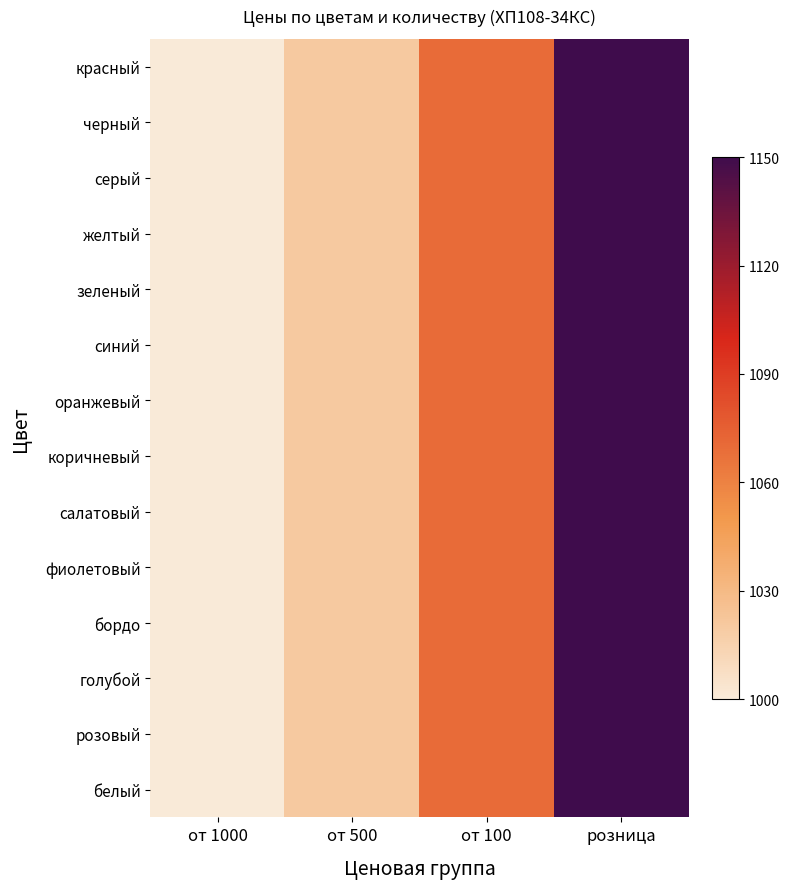

How many series are shown in this chart?

14